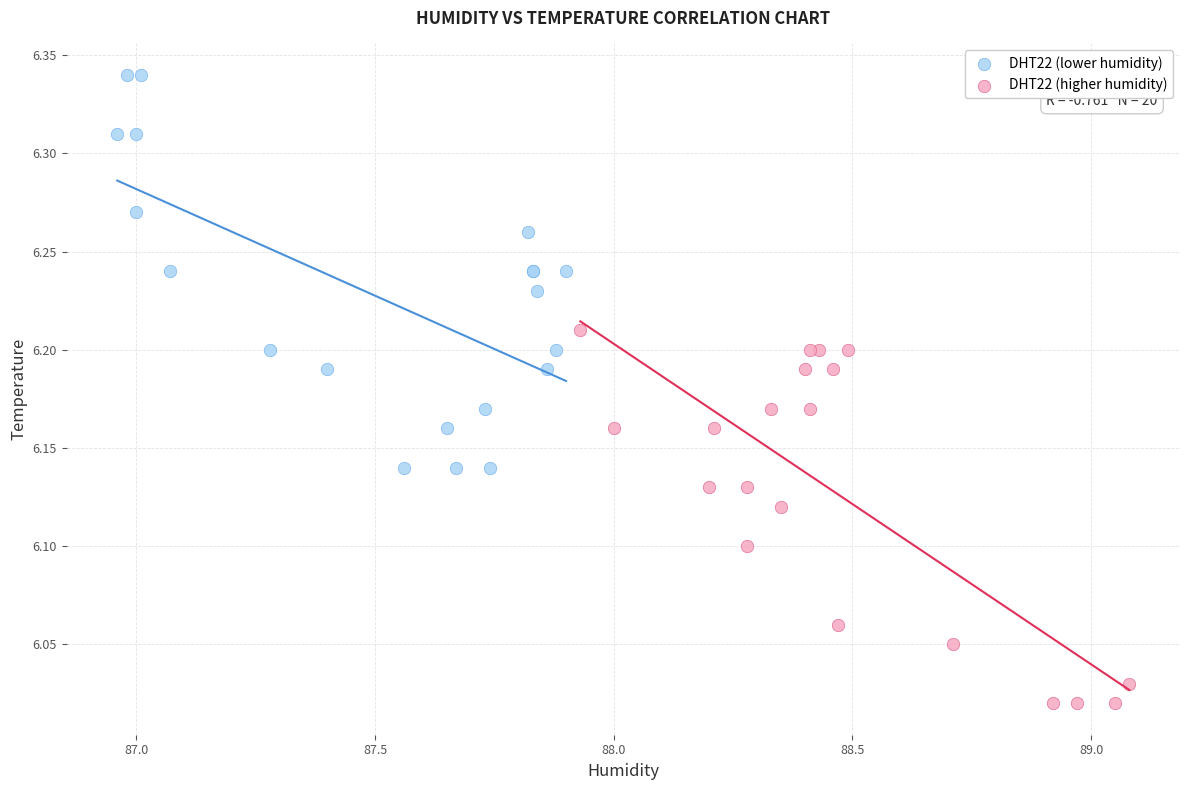

Which series reaches the minimum Y coordinate?

DHT22 (higher humidity)